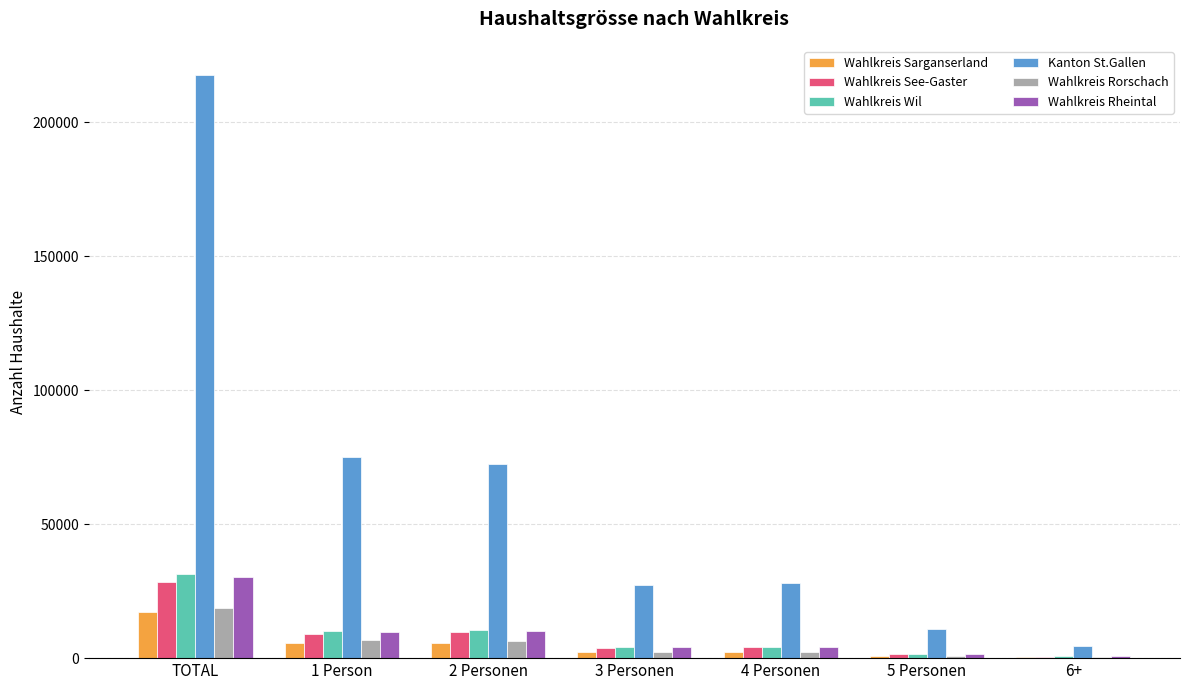

What is the average value of the Wahlkreis See-Gaster series?

8108